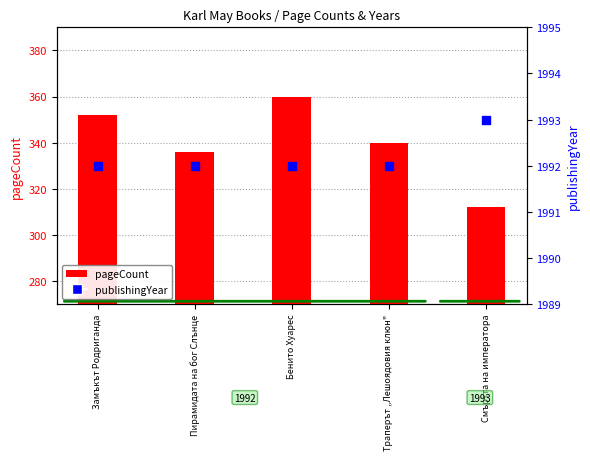

What are all the series names shown in the legend?

pageCount, publishingYear